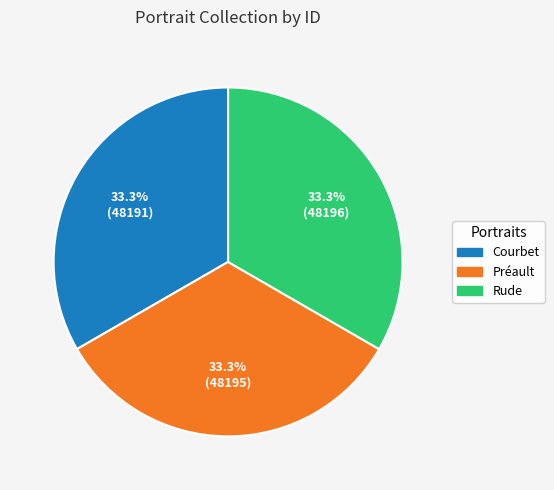

Is there a majority slice in this chart?

No